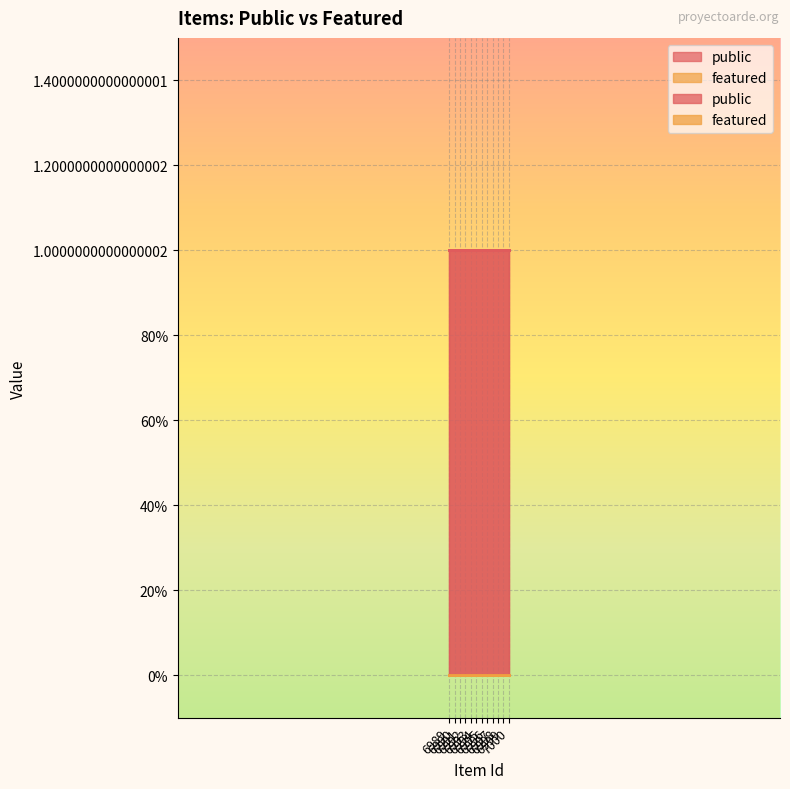

Count the number of categories in the chart.

12